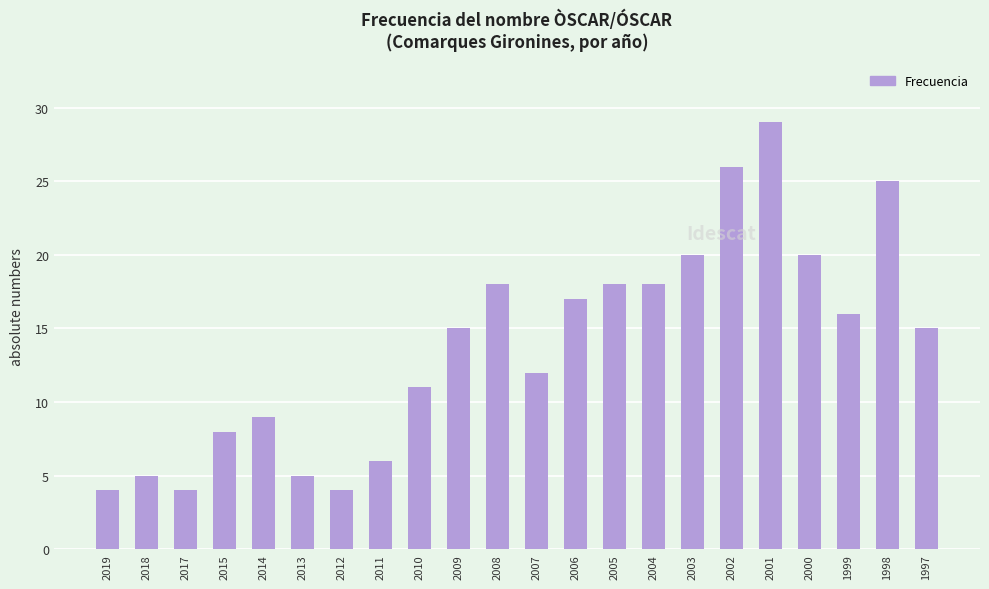

Read the value at 2006.

17